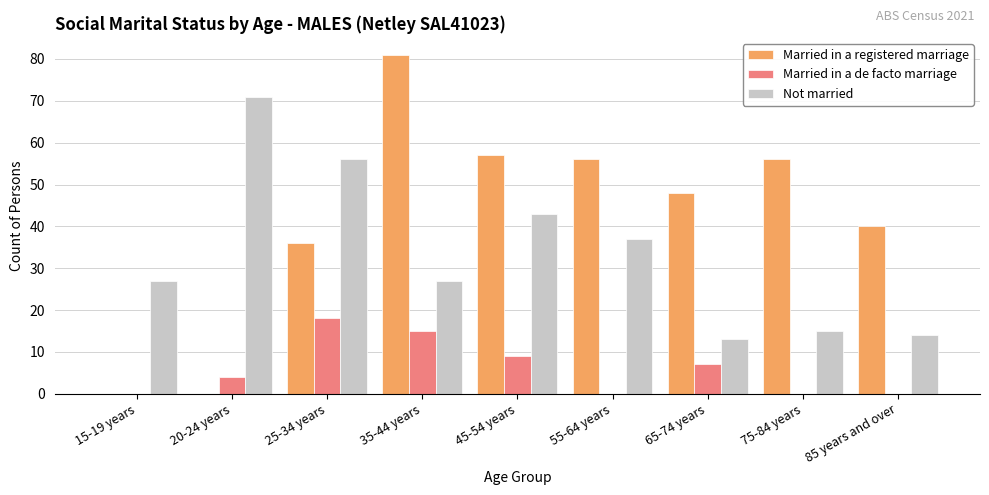

Which series has the largest total across all categories?

Married in a registered marriage